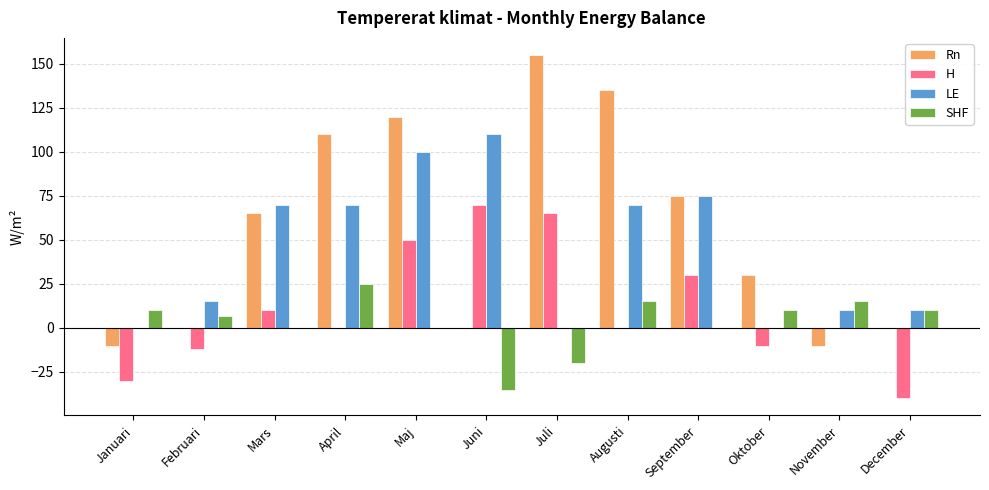

What is the sum of all Rn values?

669.9